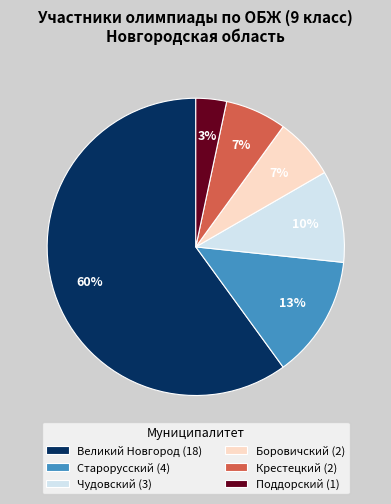

Which has a higher value, Старорусский (4) or Великий Новгород (18)?

Великий Новгород (18)